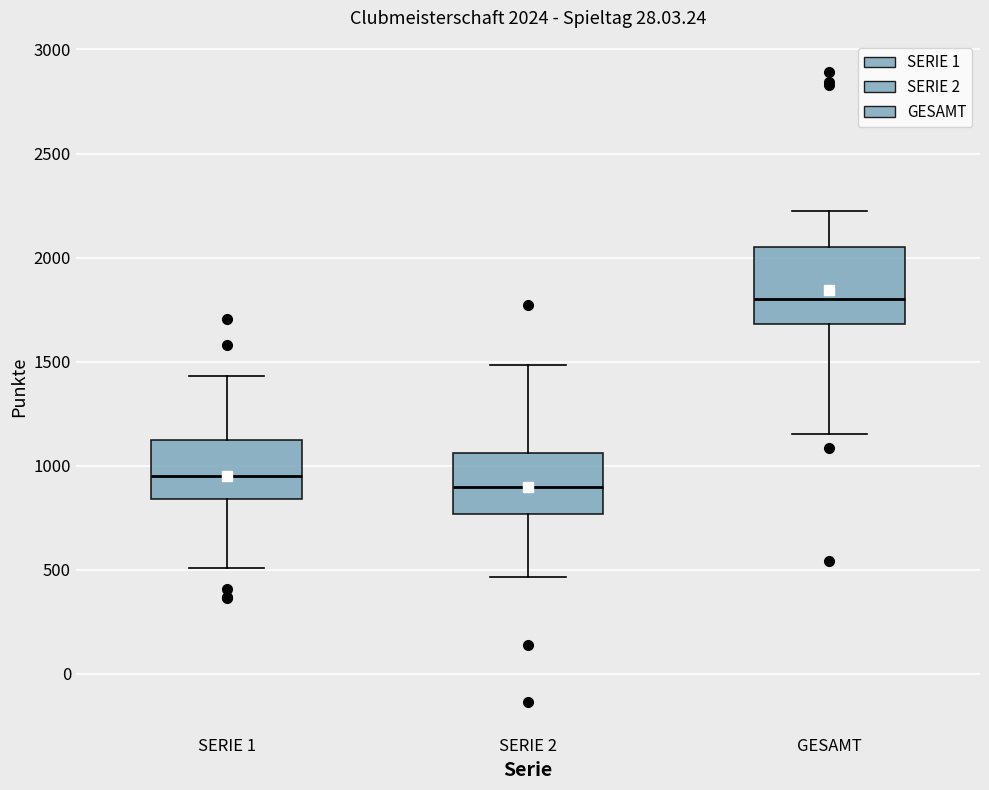

Which box's median line is the highest?

GESAMT